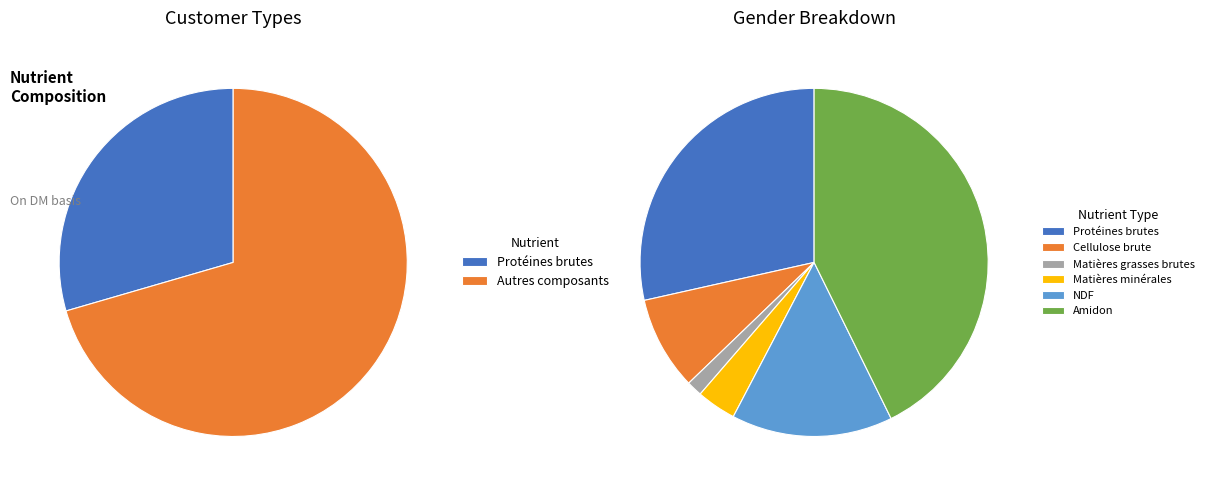

To the nearest percent, what is the average slice percentage?

17%